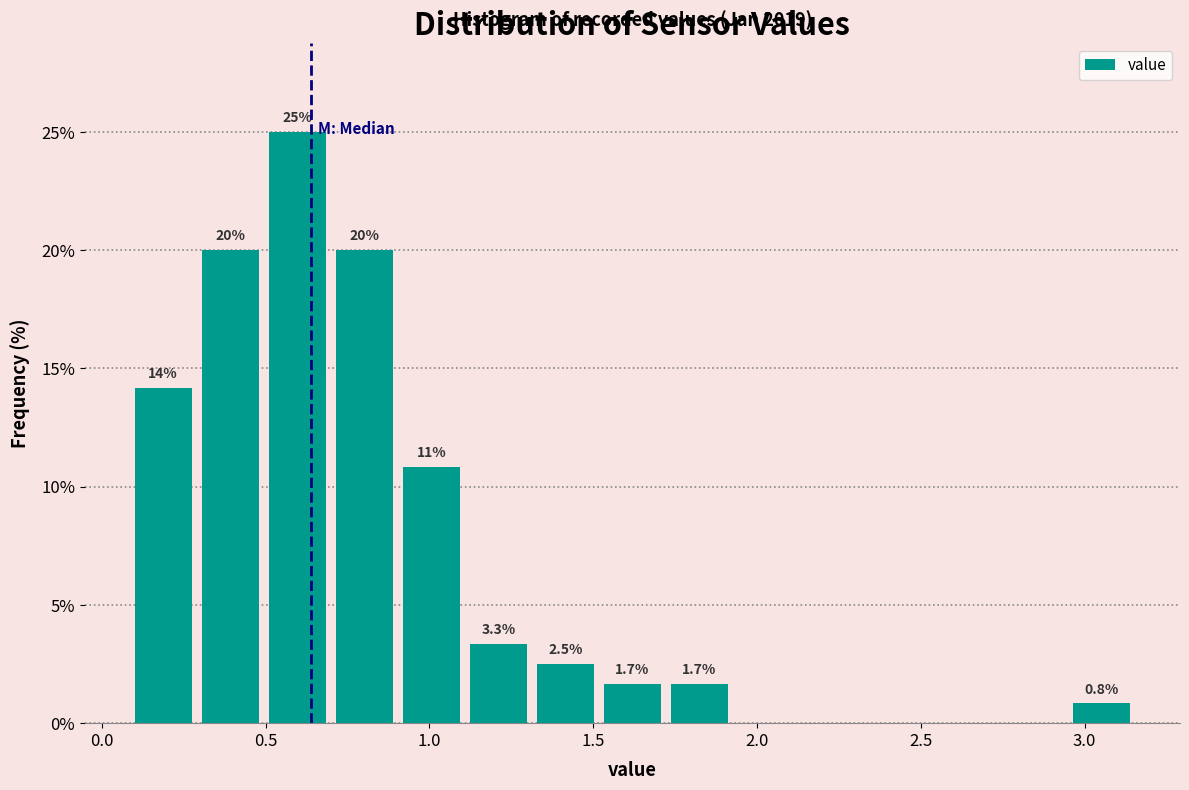

Over which range of the x-axis is the bar tallest?

0.50 to 0.70